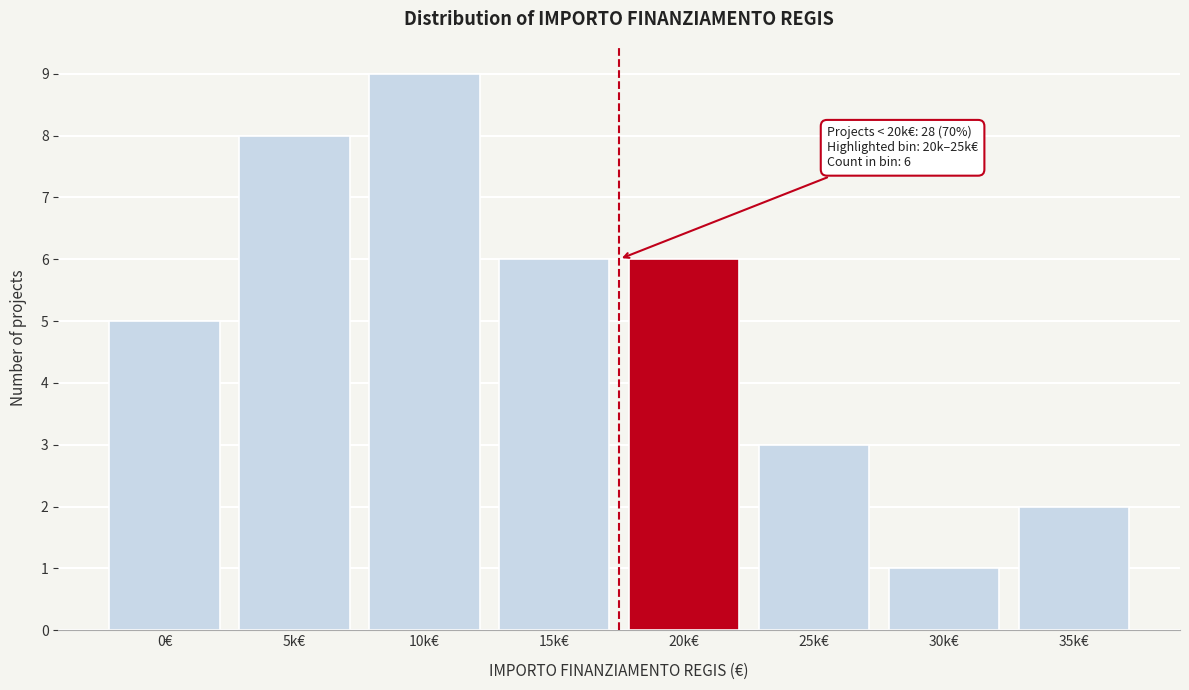

Reading left to right, transcribe all the data shown in this chart.

5	8	9	6	6	3	1	2